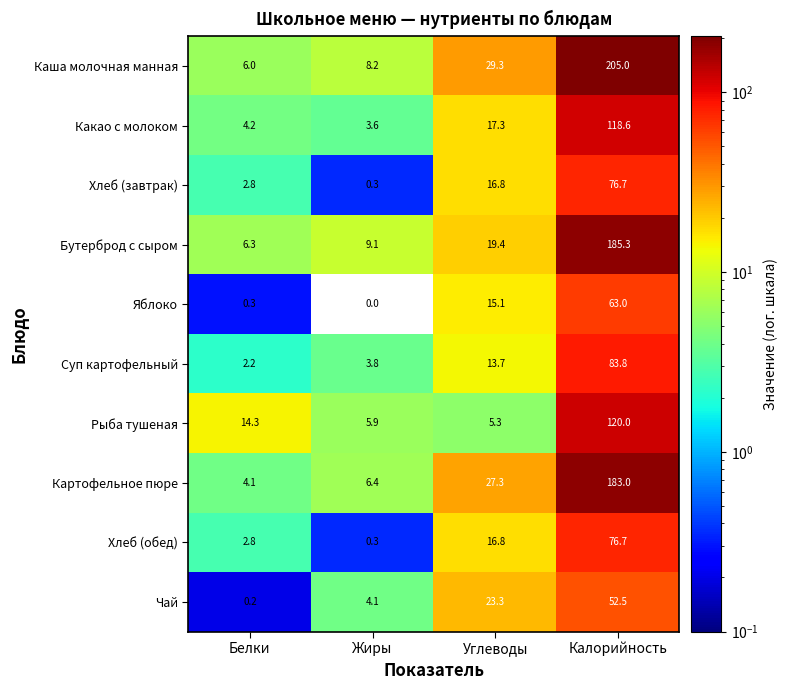

How many categories are shown in the chart?

4